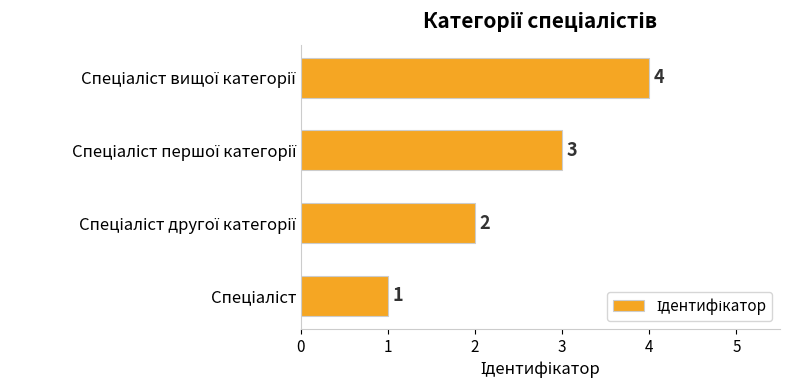

Count the values in the range 2 to 4.

3